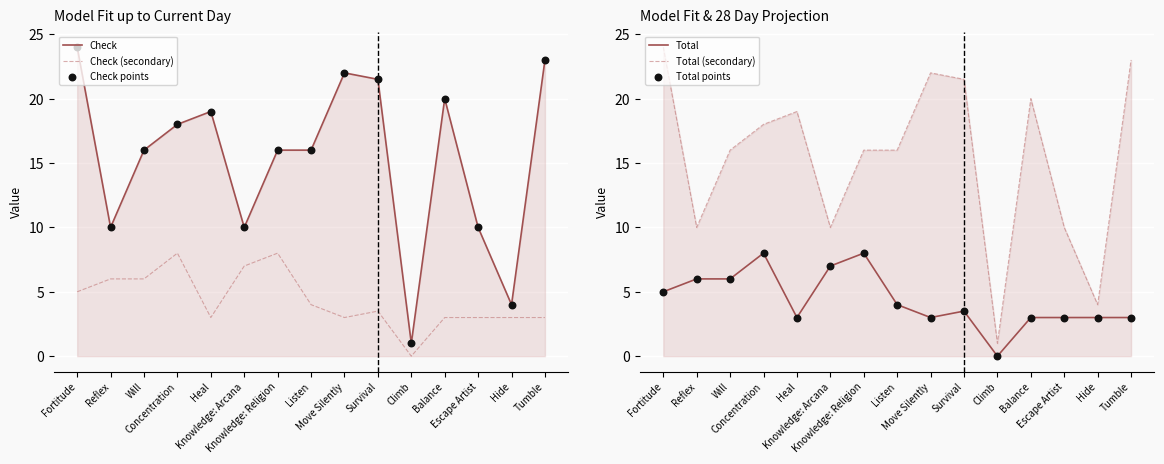

Is the value of Check at Escape Artist greater than the value of Total at Knowledge: Arcana?

Yes